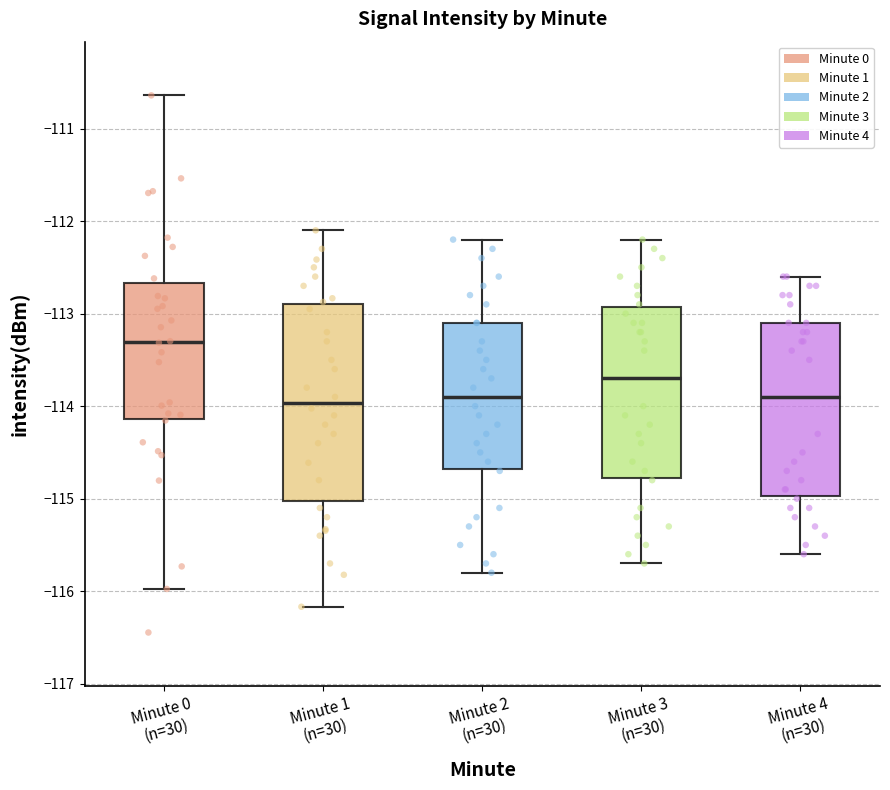

Which box has the highest median line?

Minute 0 (n=30)